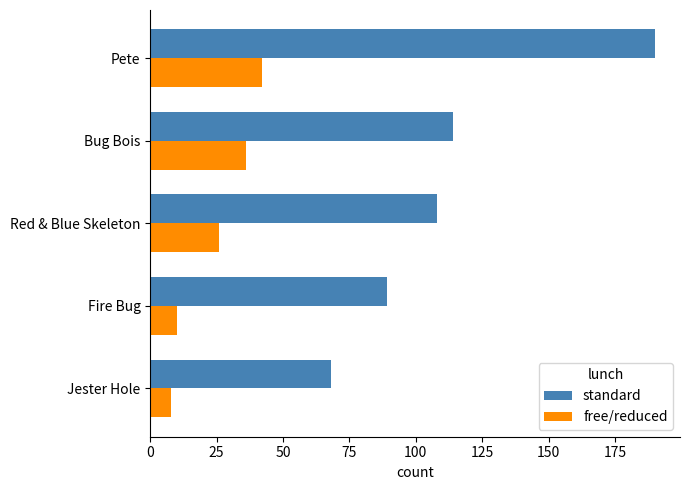

What are all the series names shown in the legend?

standard, free/reduced